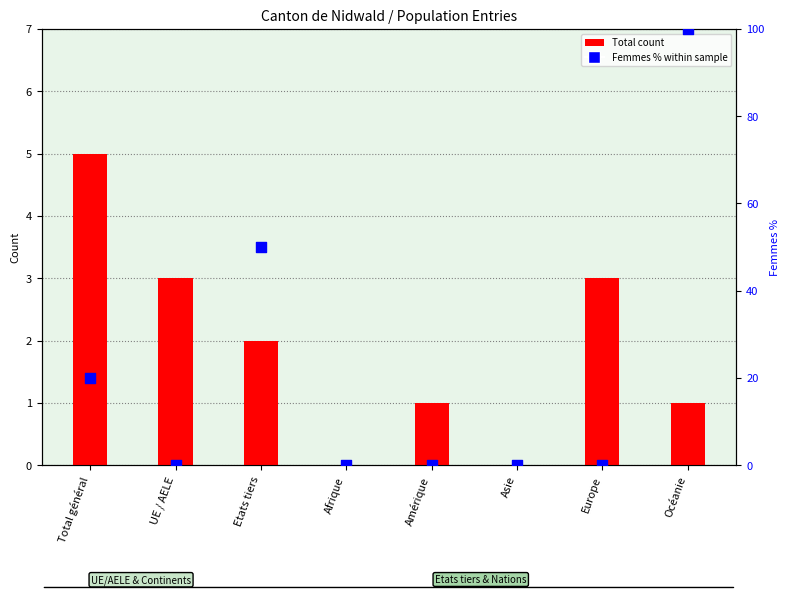

Which series has the largest total across all categories?

Femmes % (percentile rank)